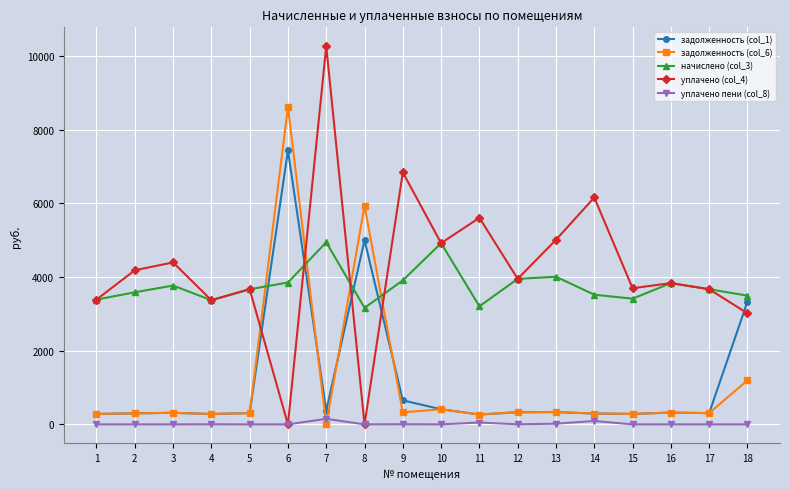

How many data points in уплачено пени (col_8) are above 0?

11